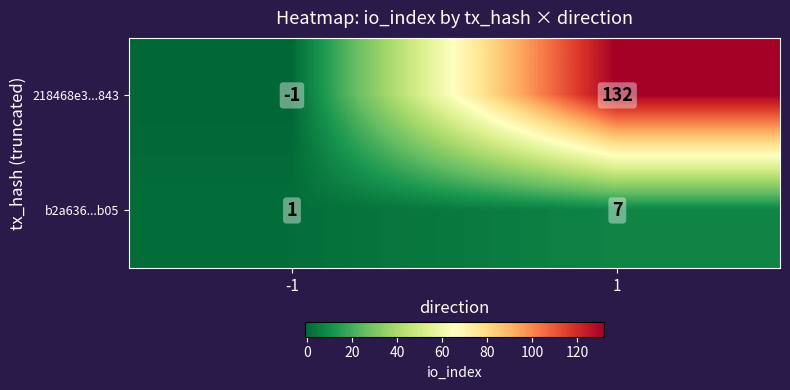

List the series in order of their overall mean, highest first.

218468e3...843, b2a636...b05